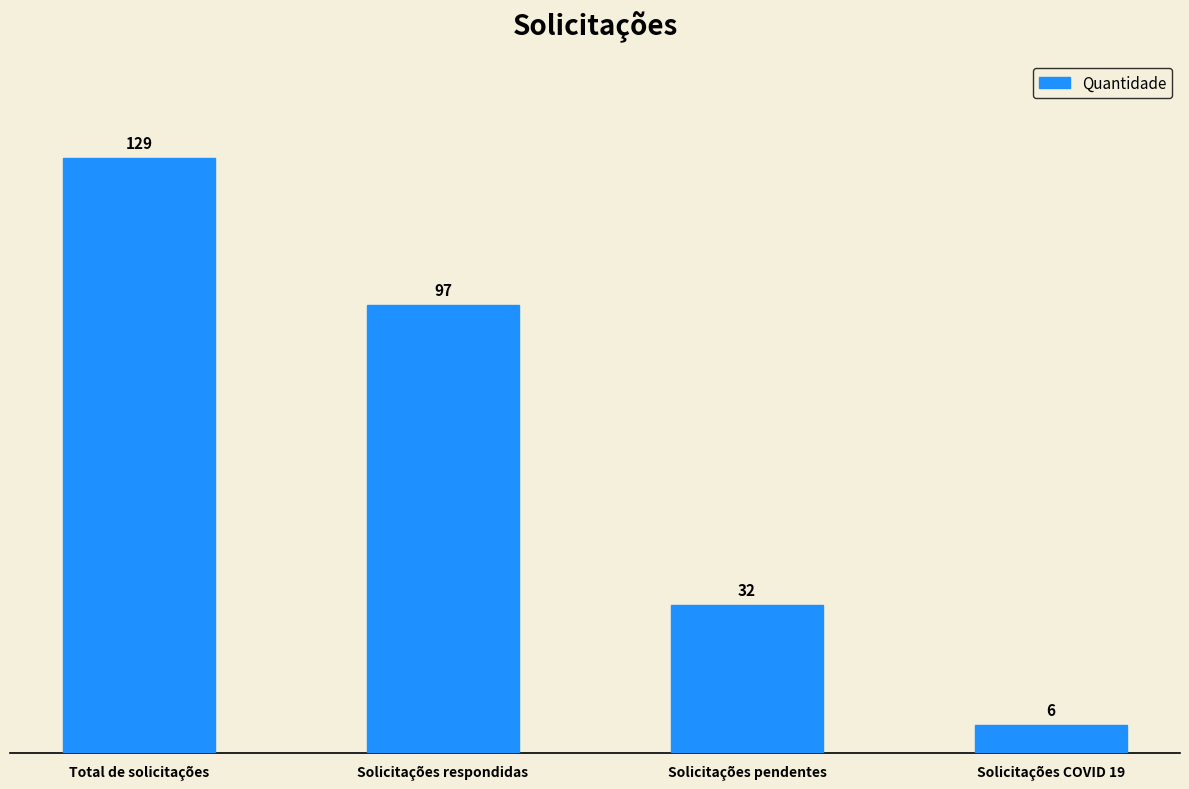

True or false: the data shows 150 at Solicitações respondidas.

False